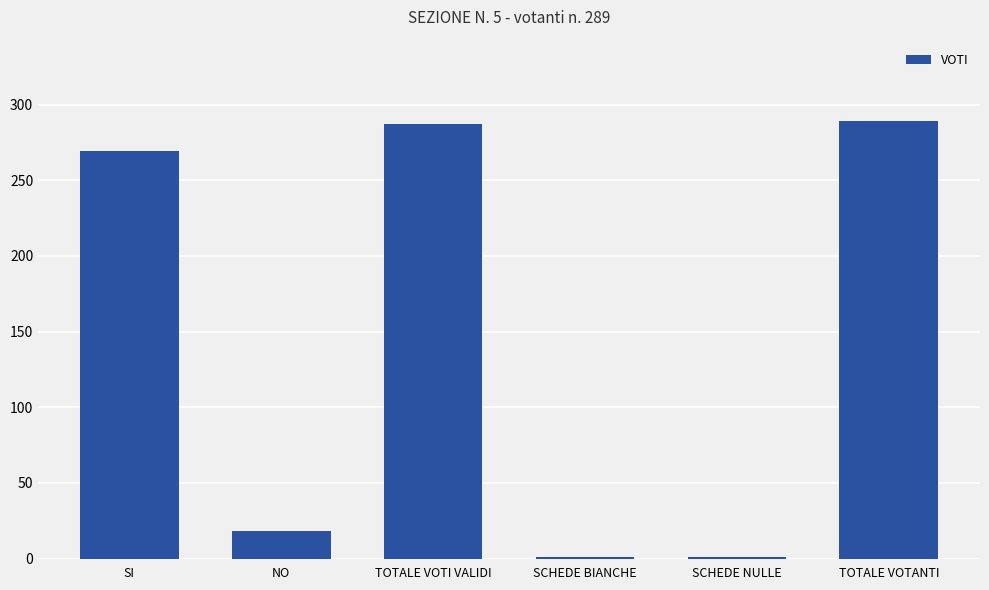

What is the change in value from SCHEDE NULLE to TOTALE VOTANTI?

+288